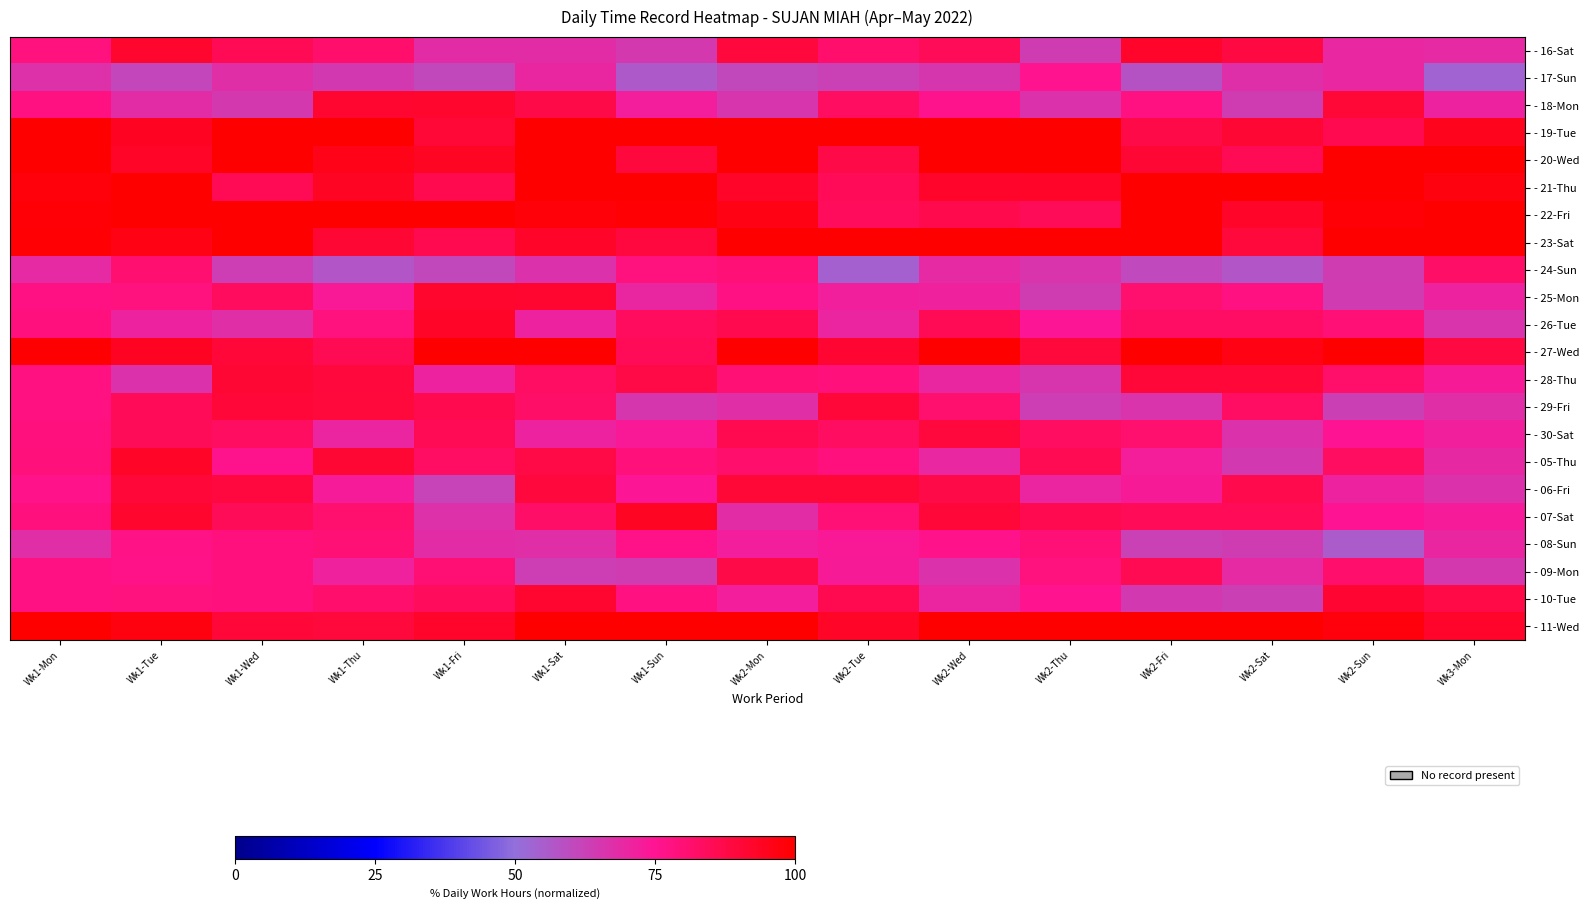

What is the smallest value displayed?

53.3